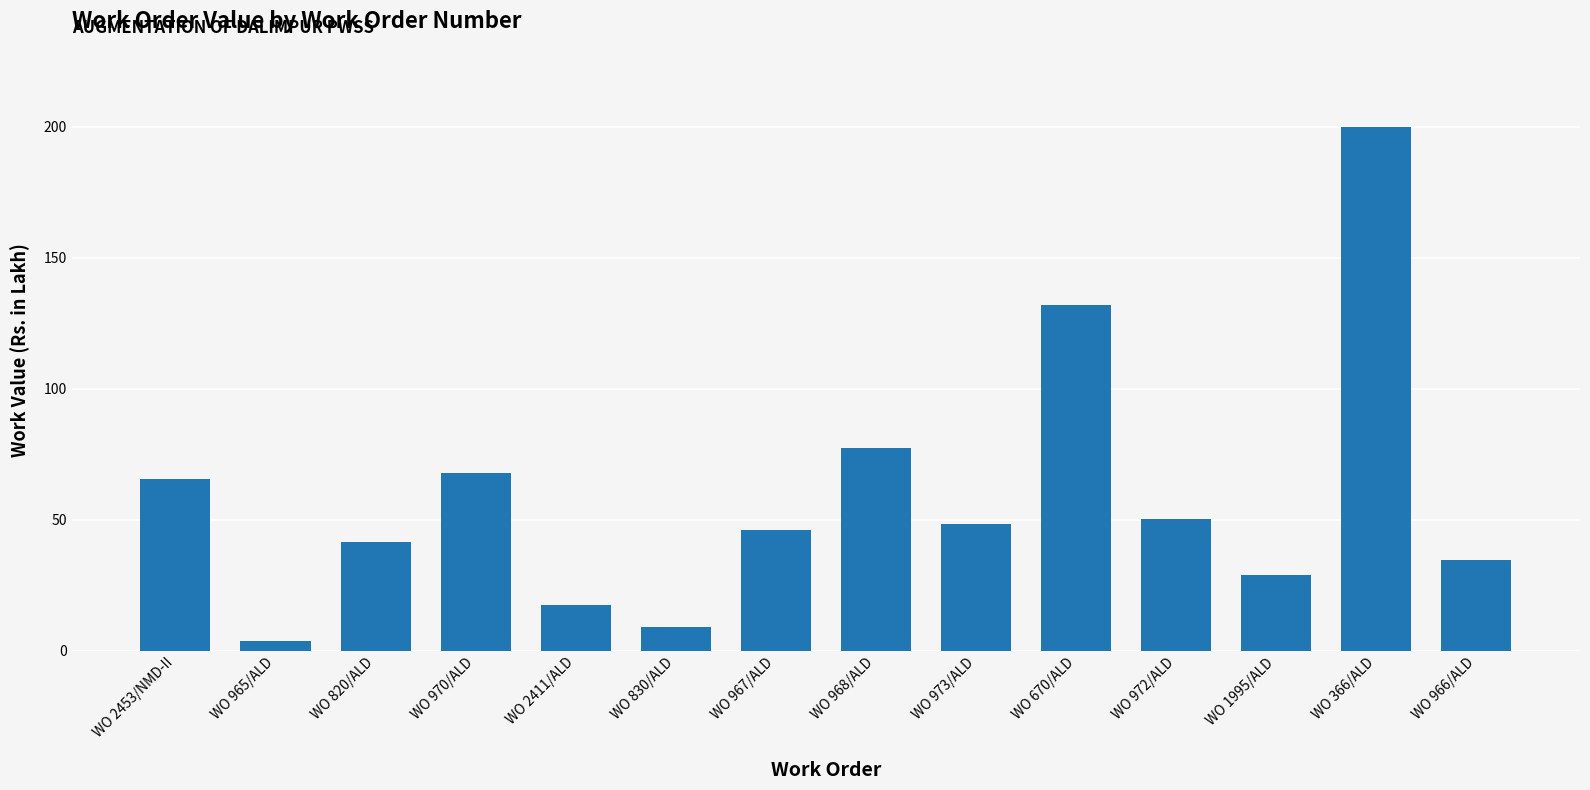

How many bars are there in total?

14